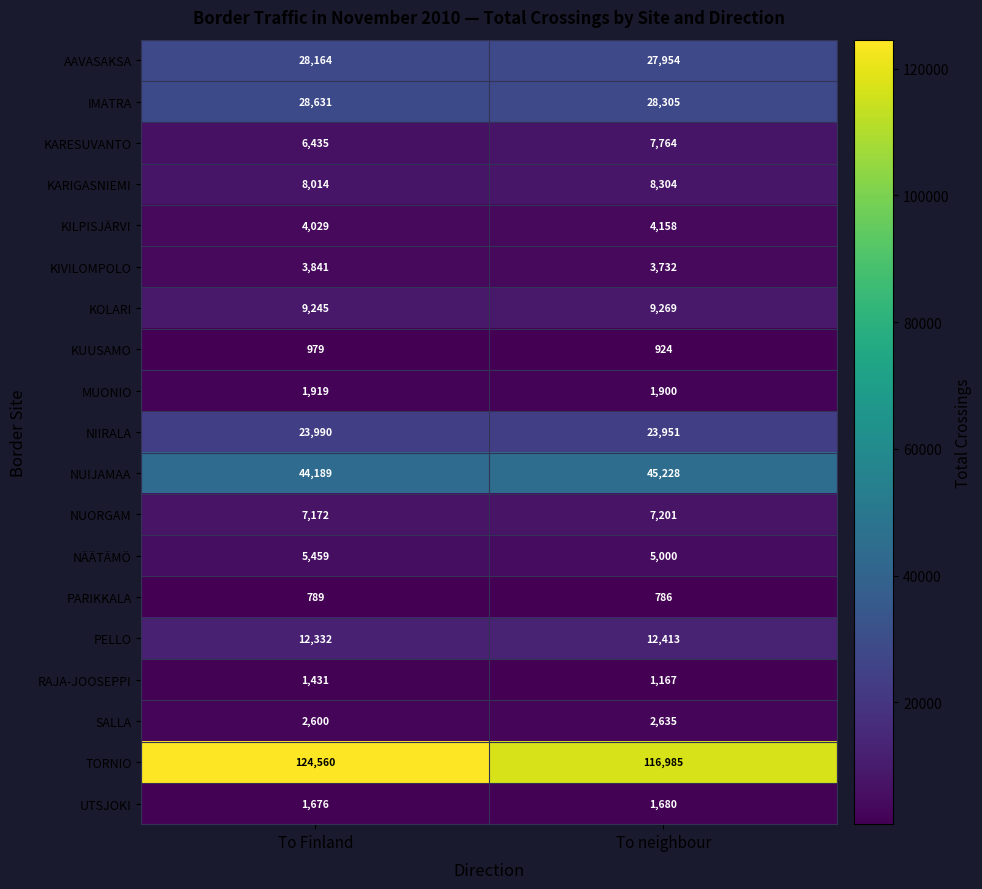

Read the IMATRA value at To Finland.

28631